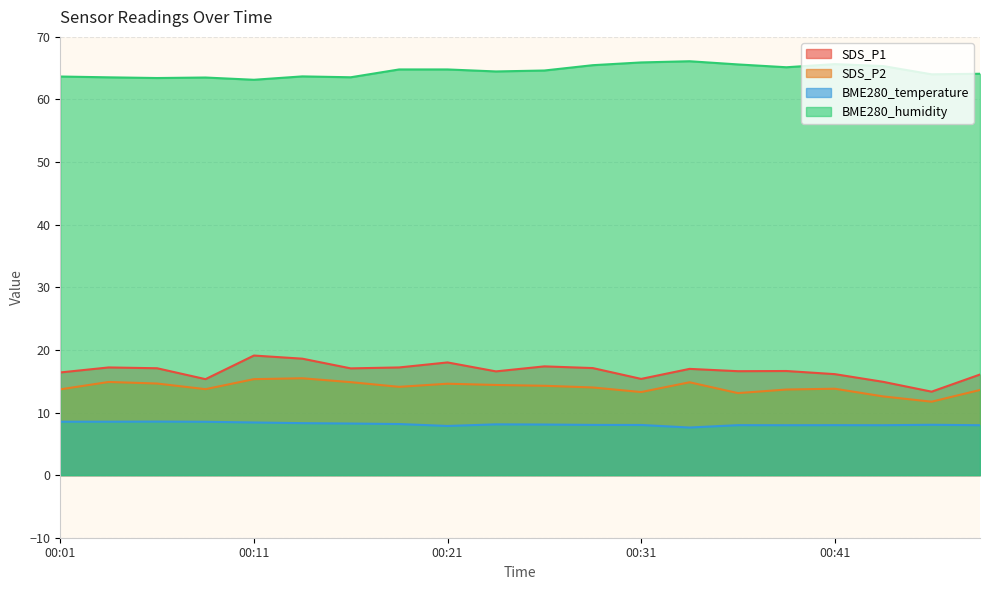

What is the difference between the second highest and minimum values in the SDS_P2 series?

3.6